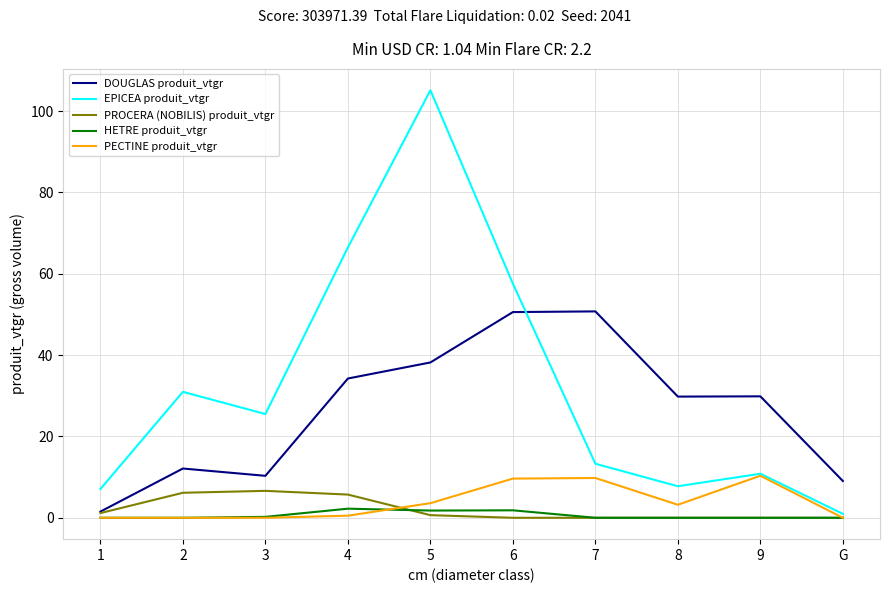

What is the difference between the second highest and minimum values in the PROCERA (NOBILIS) produit_vtgr series?

6.2